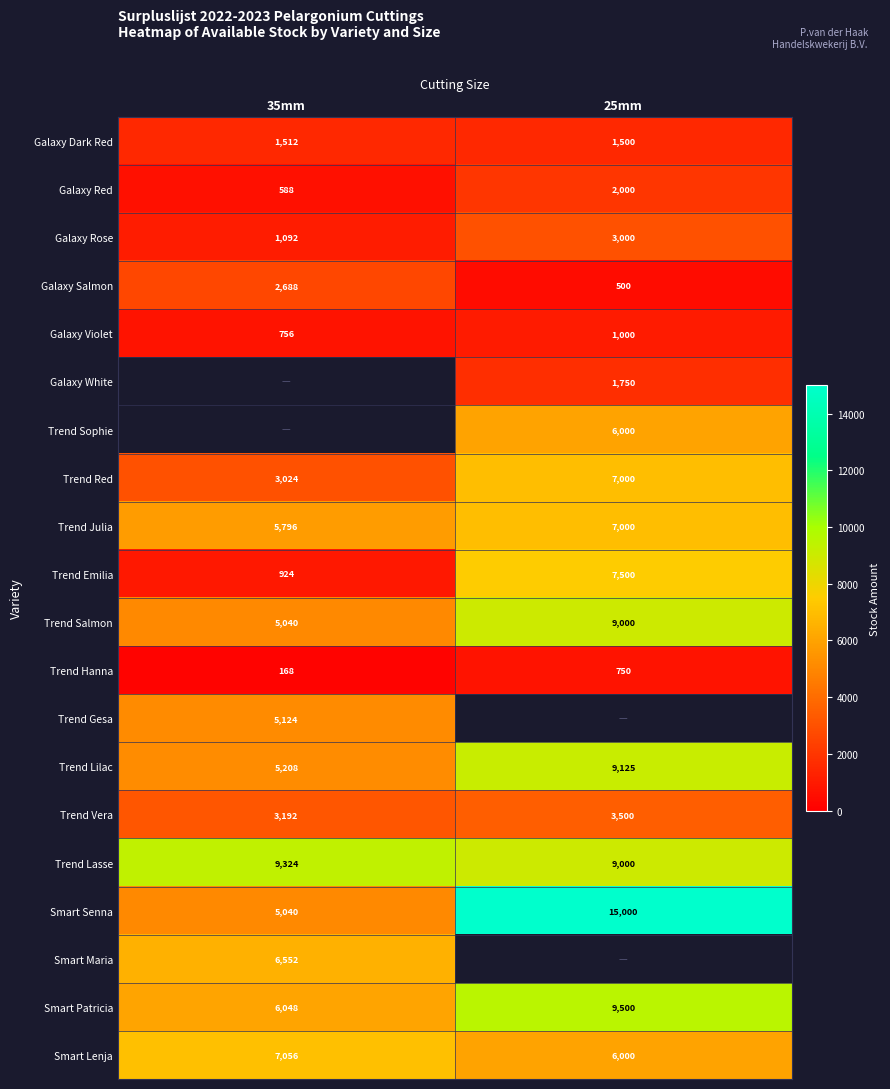

Is the value of Galaxy Dark Red at 25mm greater than the value of Galaxy Violet at 25mm?

Yes